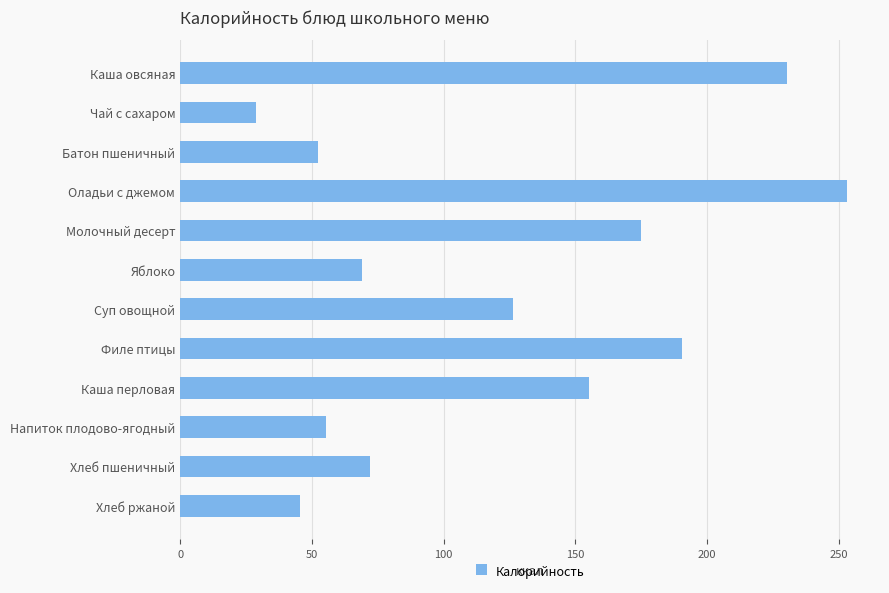

Where is the data nearest to the value 140?

Суп овощной